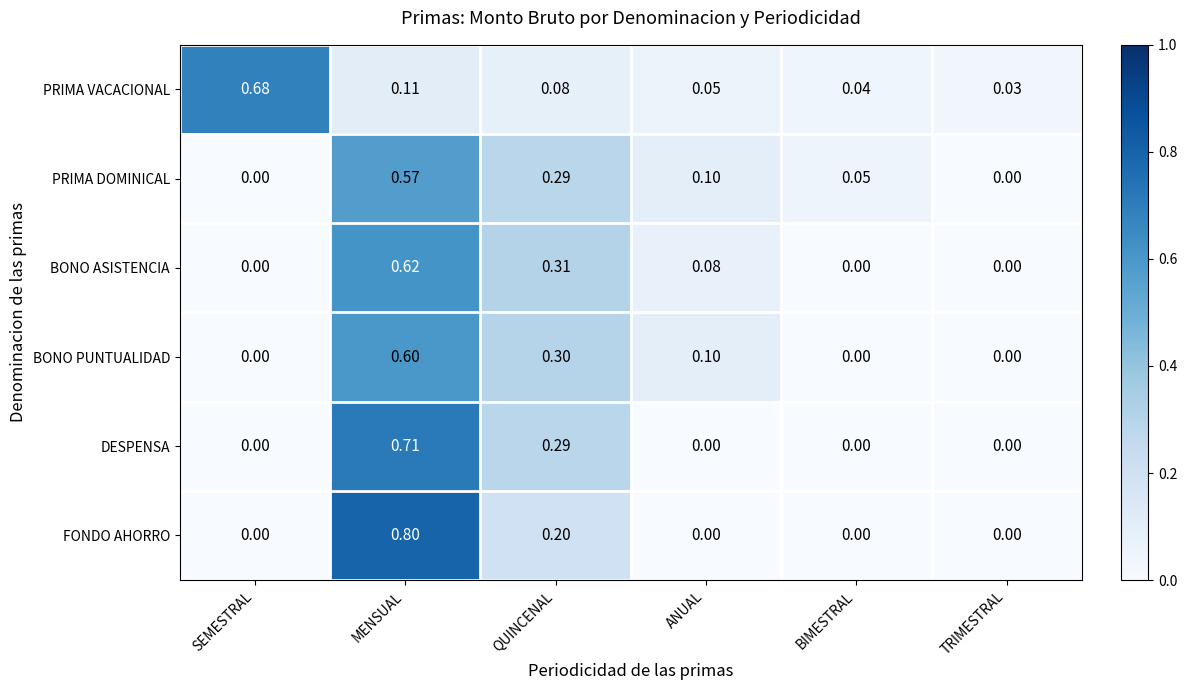

Which series changed the most between SEMESTRAL and TRIMESTRAL?

PRIMA VACACIONAL